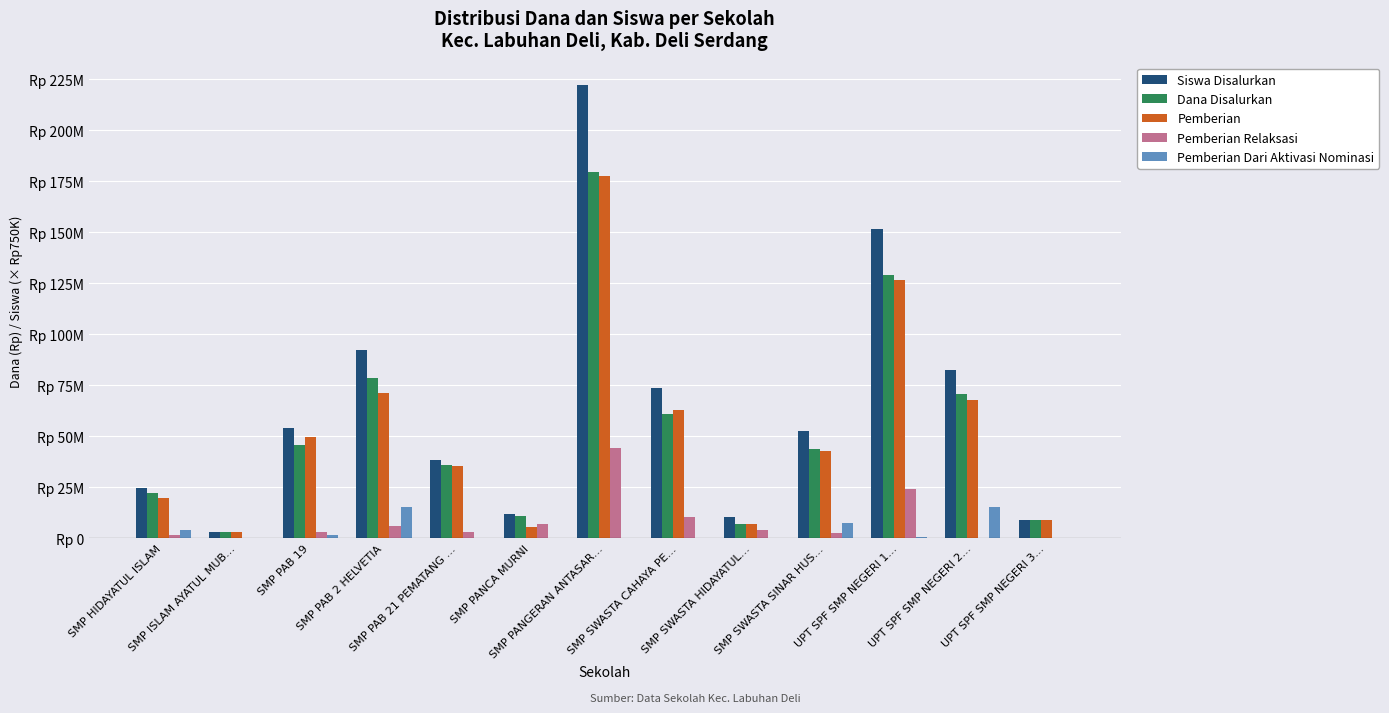

Are the bars grouped side by side (vs. stacked)?

Yes